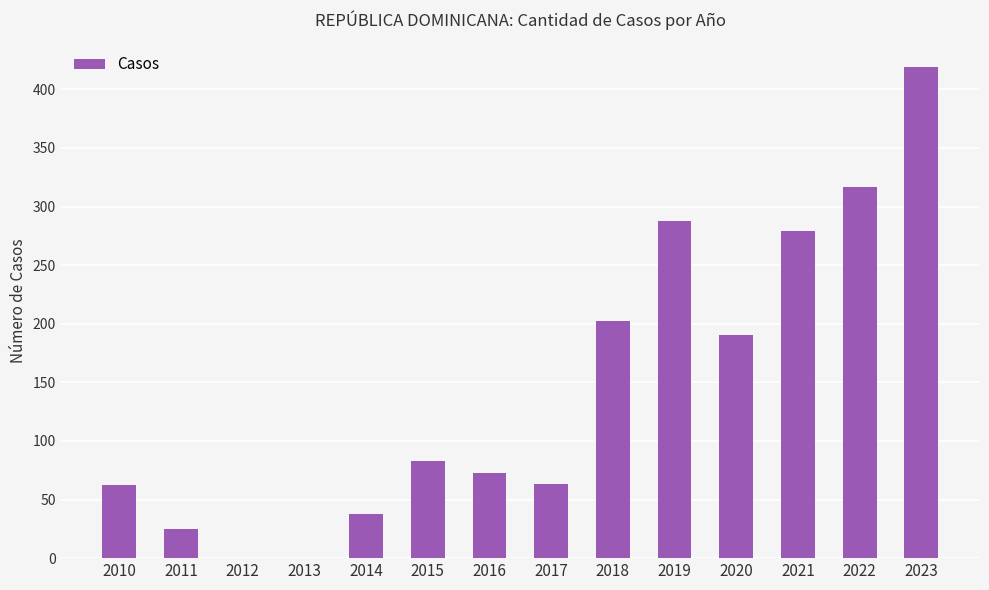

Where is the data nearest to the value 209?

2018